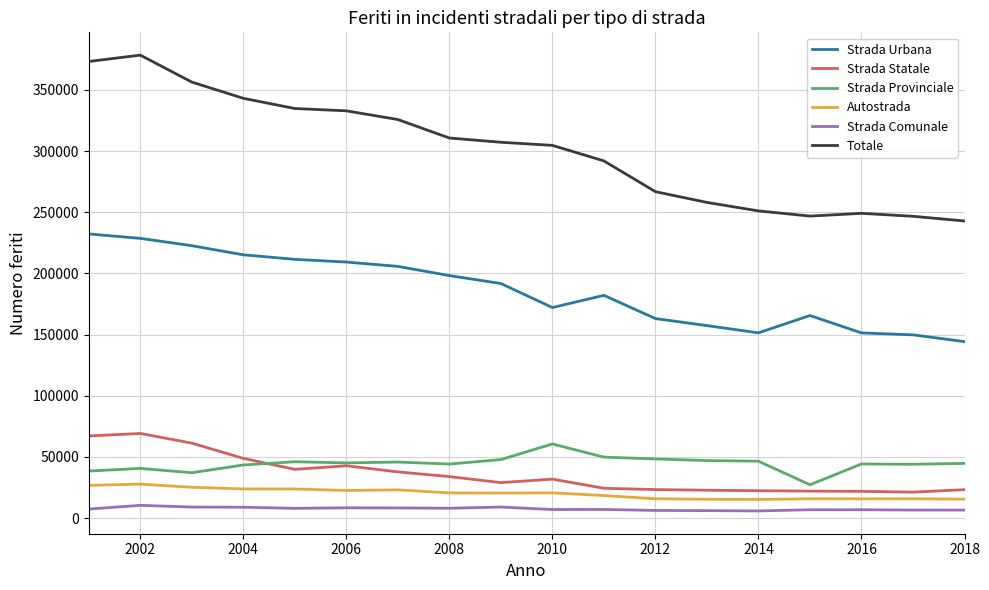

What is the sum of all Strada Comunale values?

137405